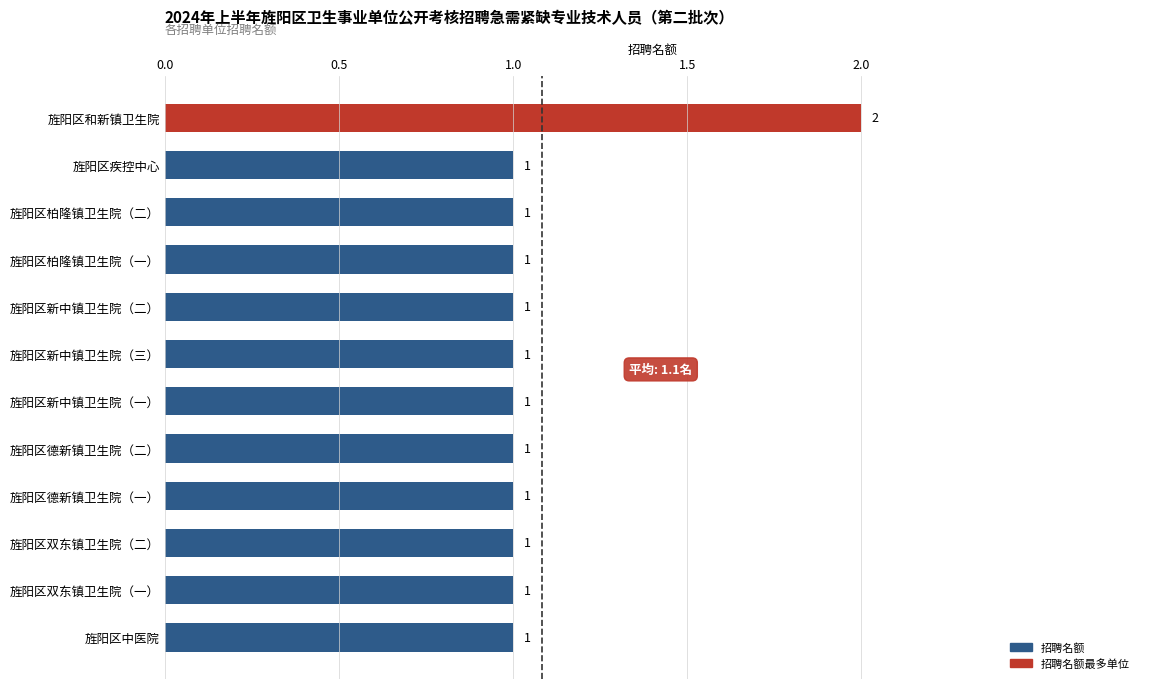

What is the label of the 2nd bar from the top?

旌阳区疾控中心